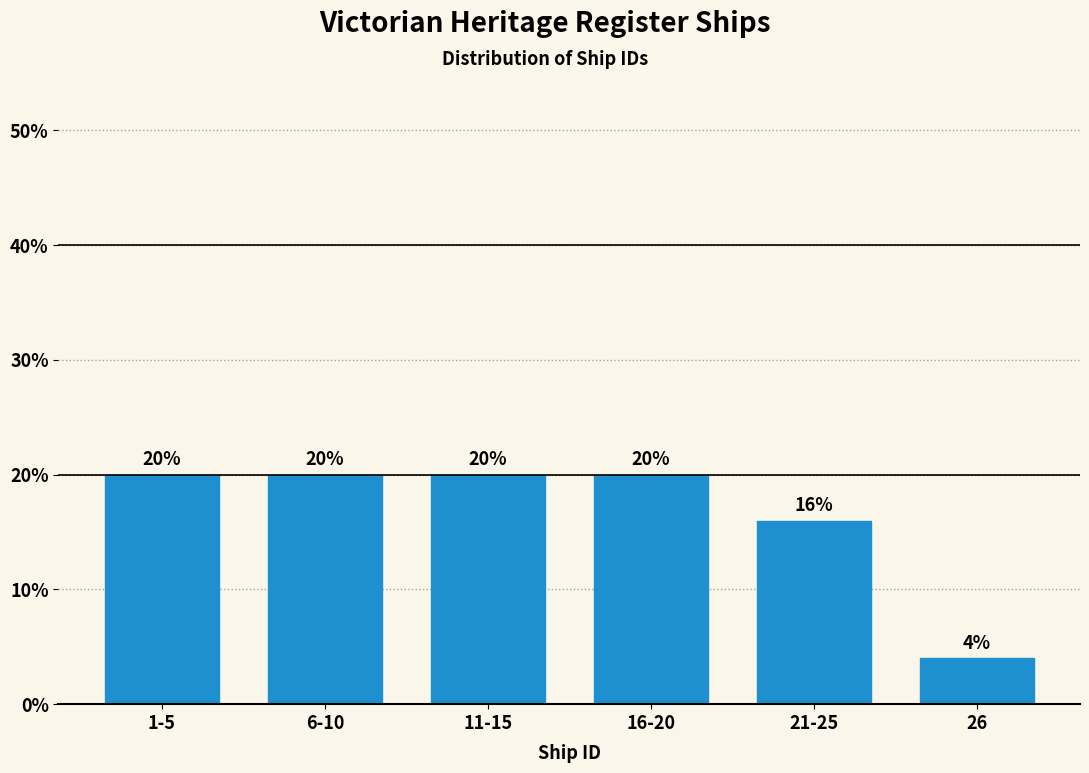

Reading right to left, list all the values displayed in this chart.

4	16	20	20	20	20